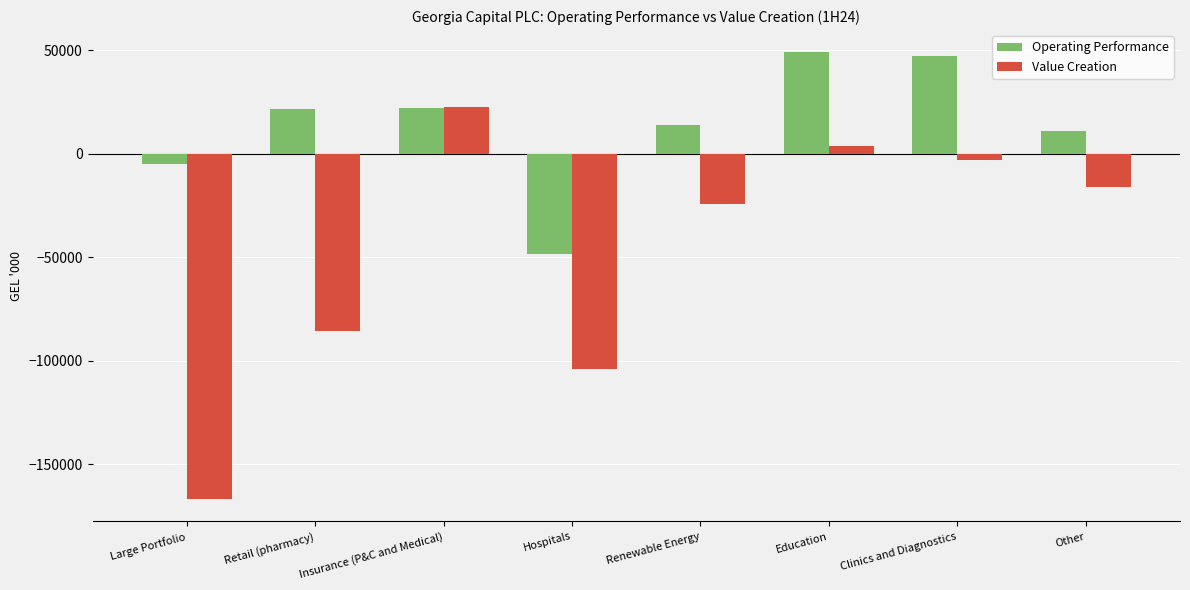

What is the average value of the Value Creation series?

-46648